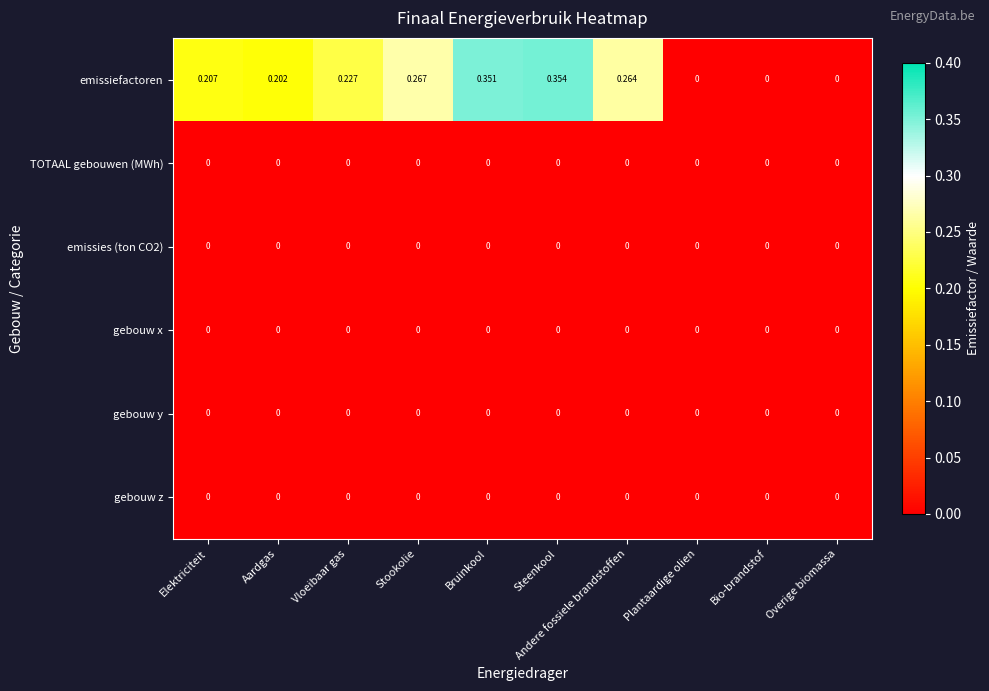

At which category is the sum across all series the highest?

Steenkool